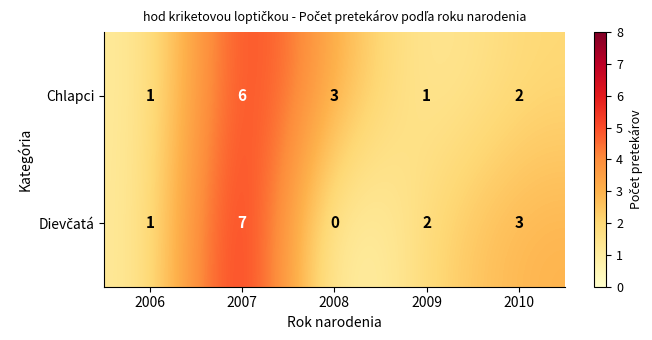

How many distinct data groups are displayed?

2